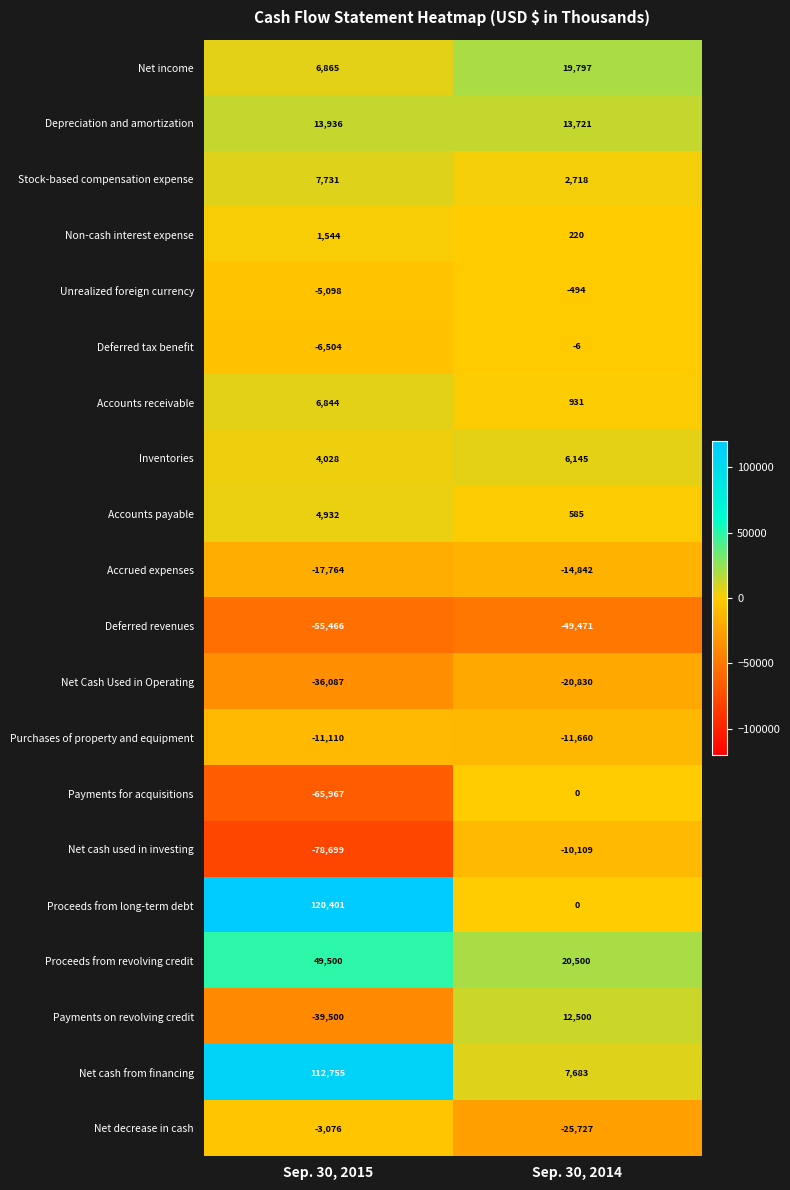

What is the minimum value shown in the chart?

-78699